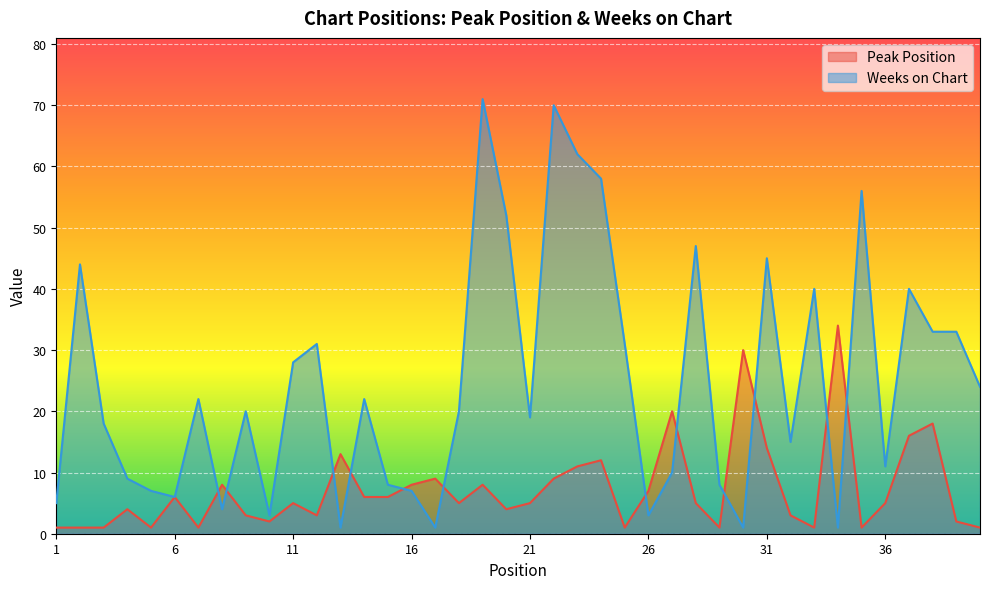

At which label does Weeks on Chart reach its peak?

19